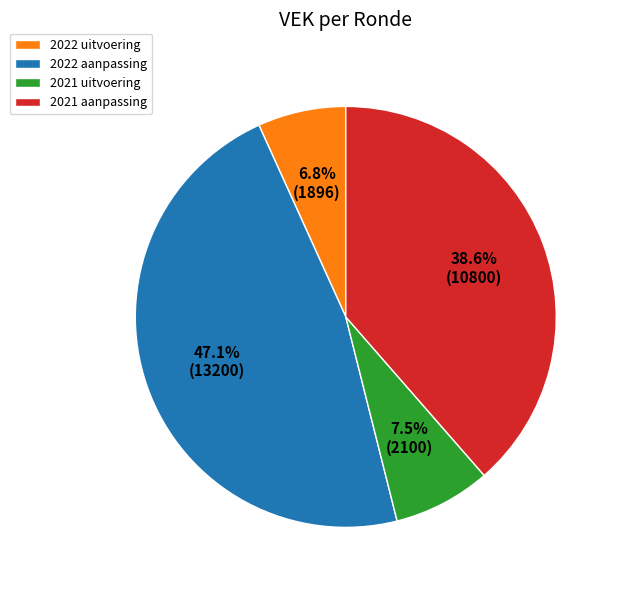

Which slice is the smallest?

2022 uitvoering